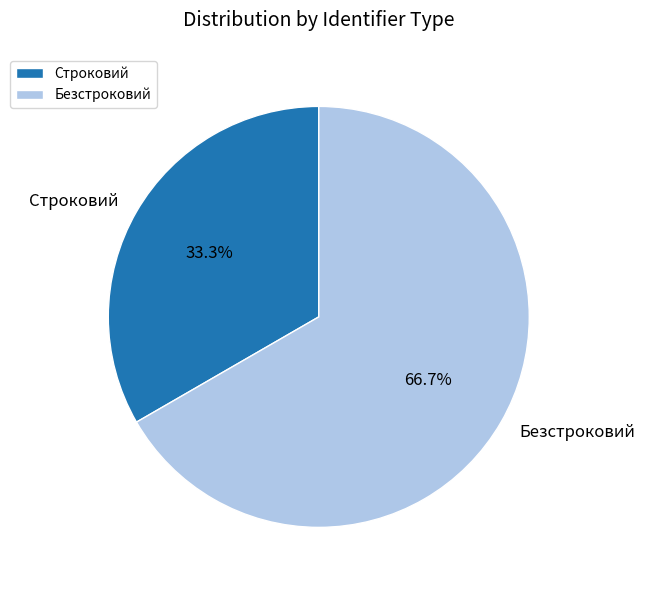

Combined, do Строковий and Безстроковий account for over 50%?

Yes